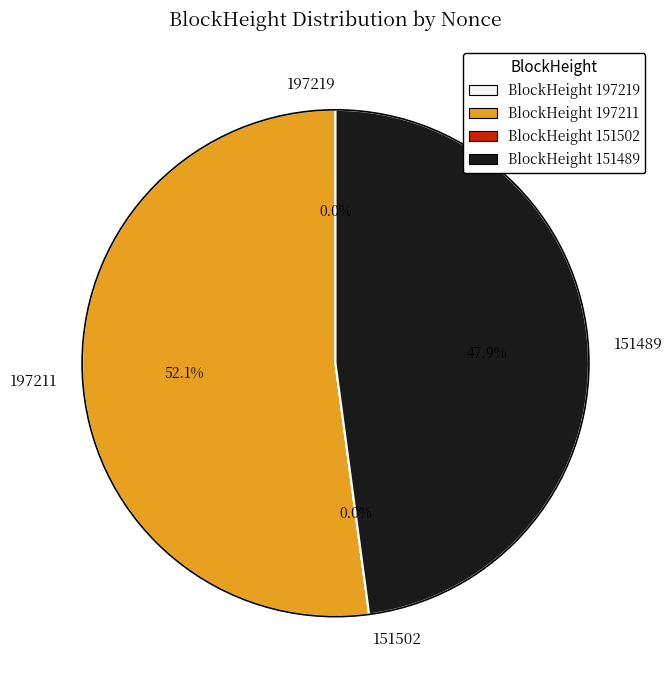

How much of the chart is everything except 151489?

52.1%